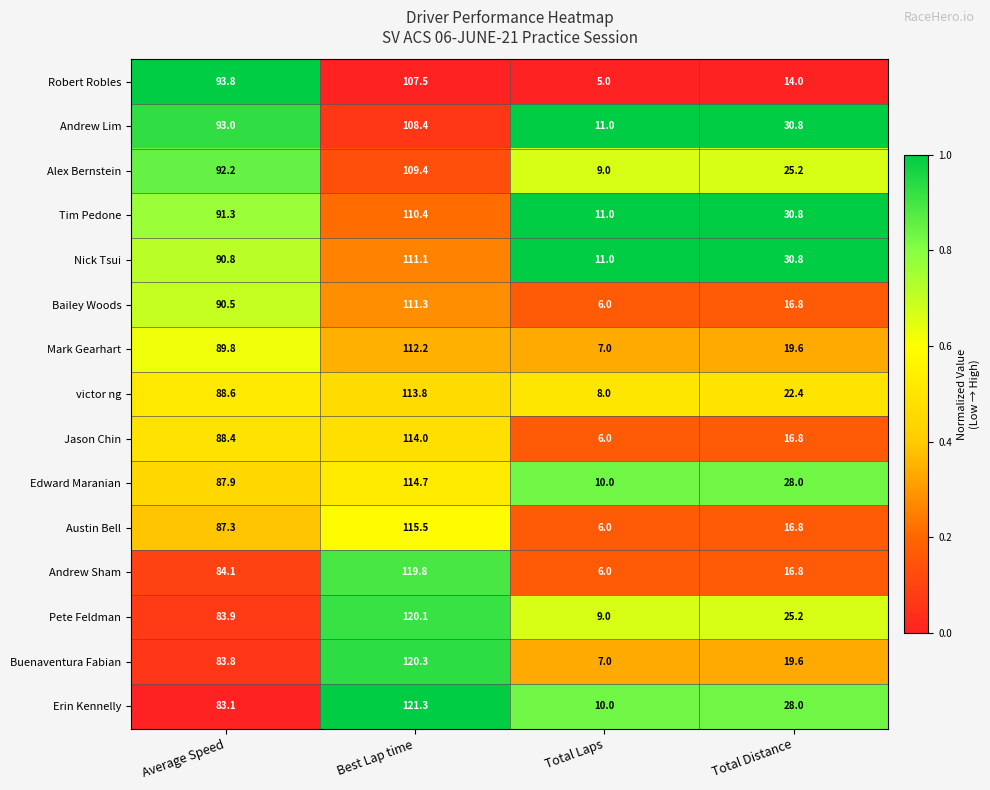

Where does the Robert Robles series first go above 93?

Average Speed